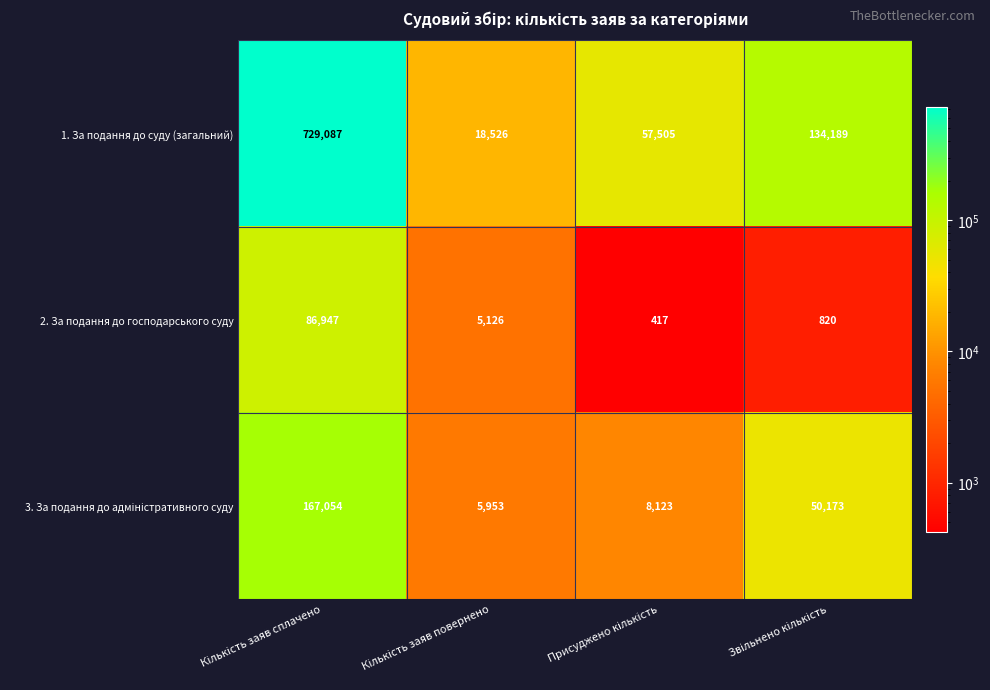

Which series has the largest range (max minus min)?

1. За подання до суду (загальний)